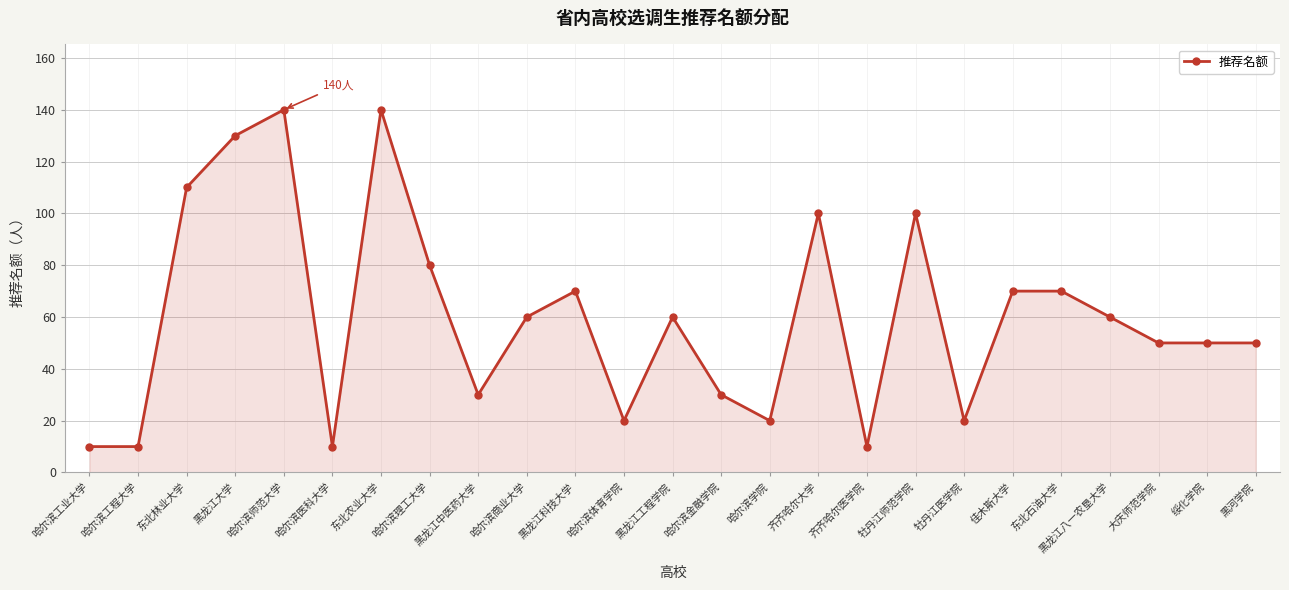

Reading left to right, transcribe all the data shown in this chart.

10	10	110	130	140	10	140	80	30	60	70	20	60	30	20	100	10	100	20	70	70	60	50	50	50